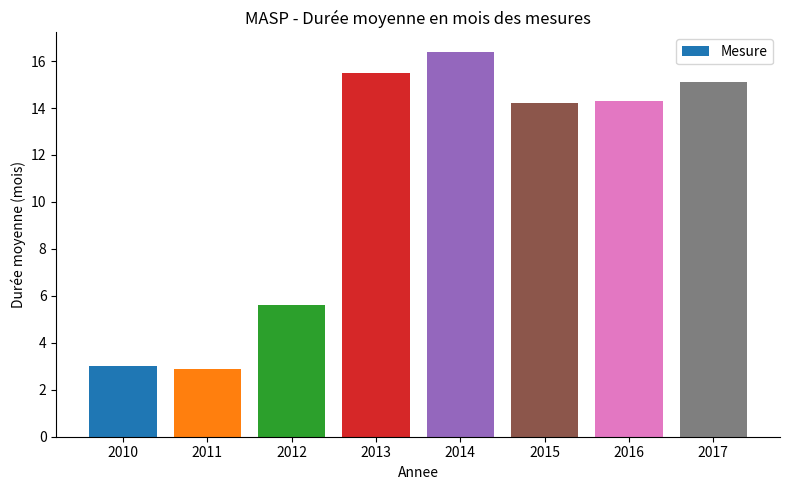

What is the sum of all values?

87.0